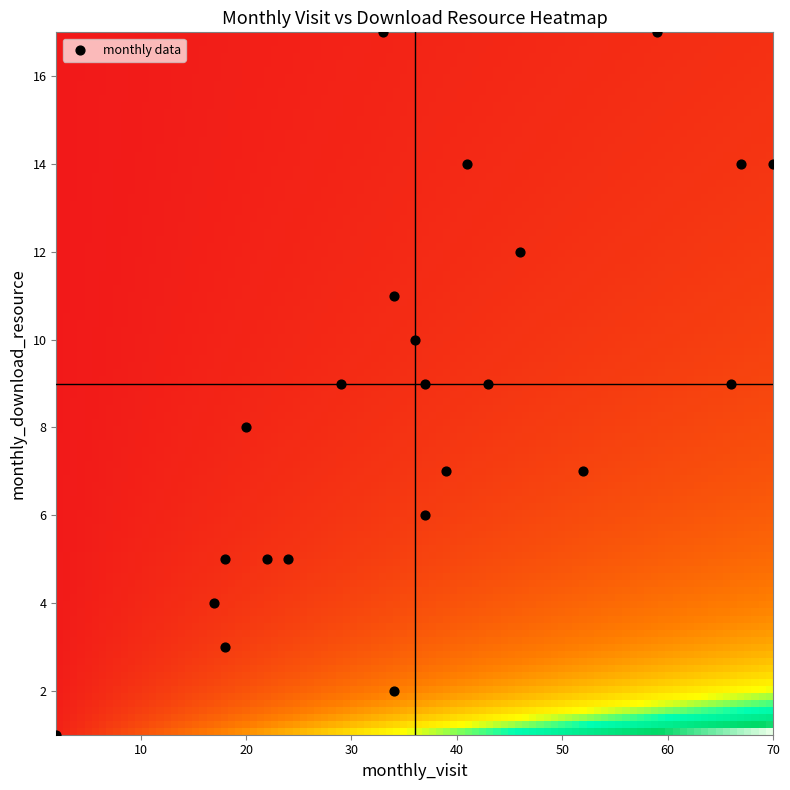

What is the range of X values (max minus min)?

68